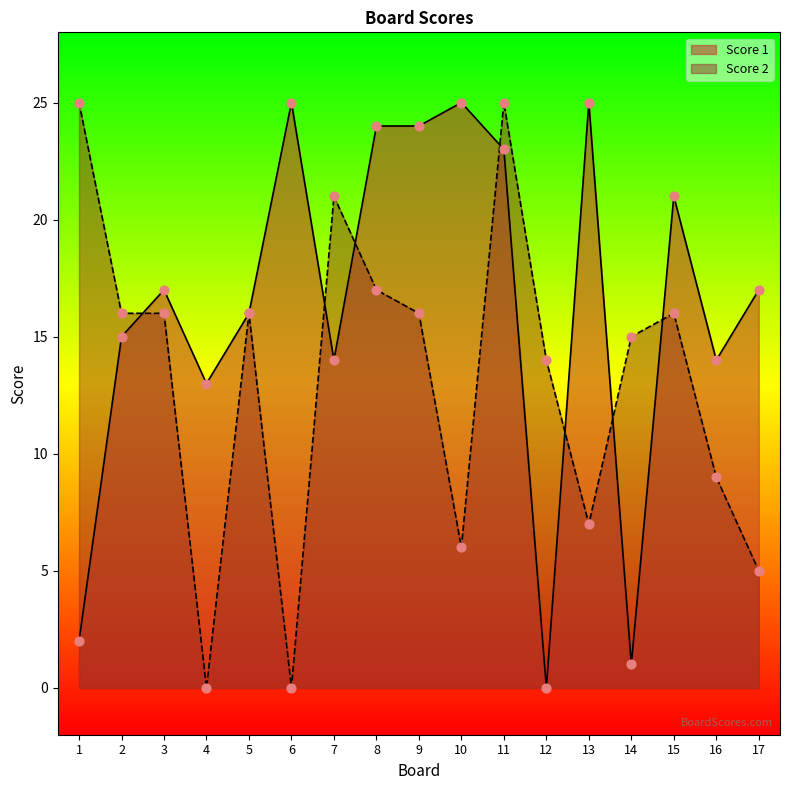

Which series has the largest total across all categories?

Score 1